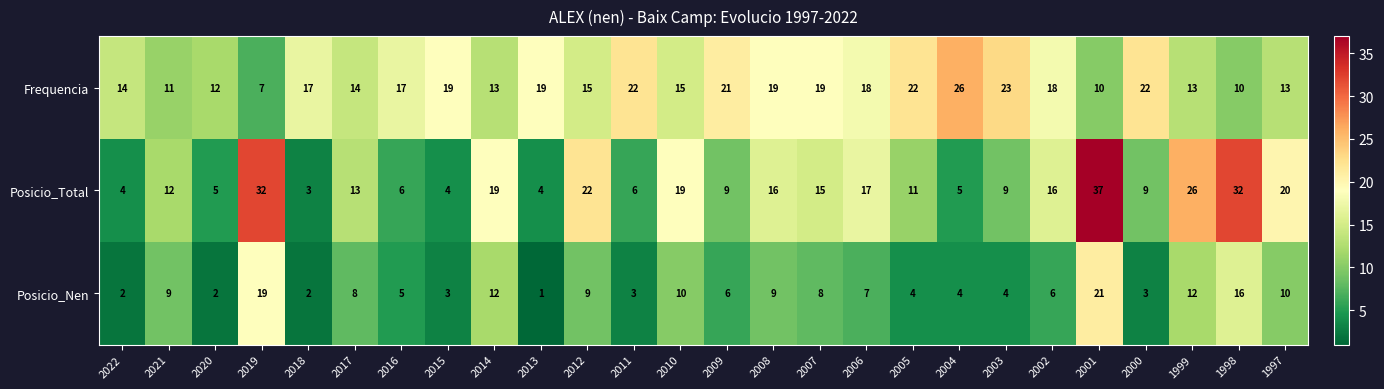

Which category has the lowest value across all series?

2013